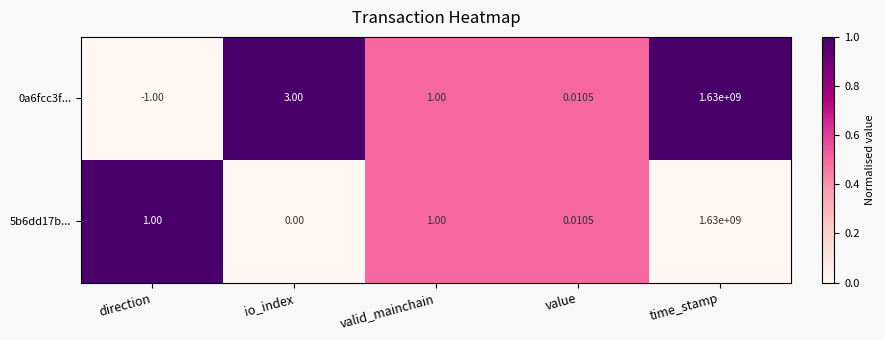

At which label does 5b6dd17b... reach its minimum?

io_index